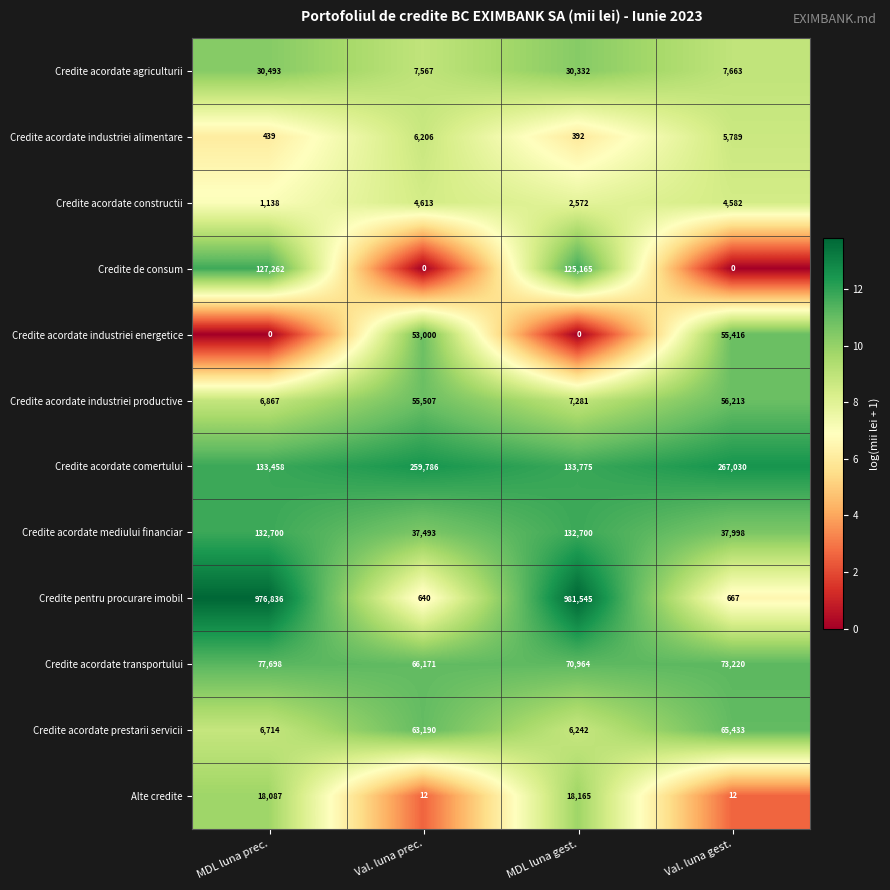

Is it true that Credite acordate mediului financiar equals 132700 at MDL luna gest.?

True